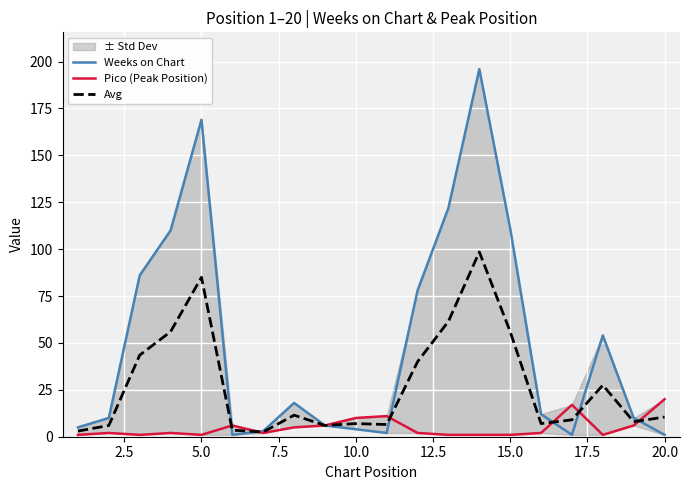

Does the chart display data point markers on the line(s)?

No